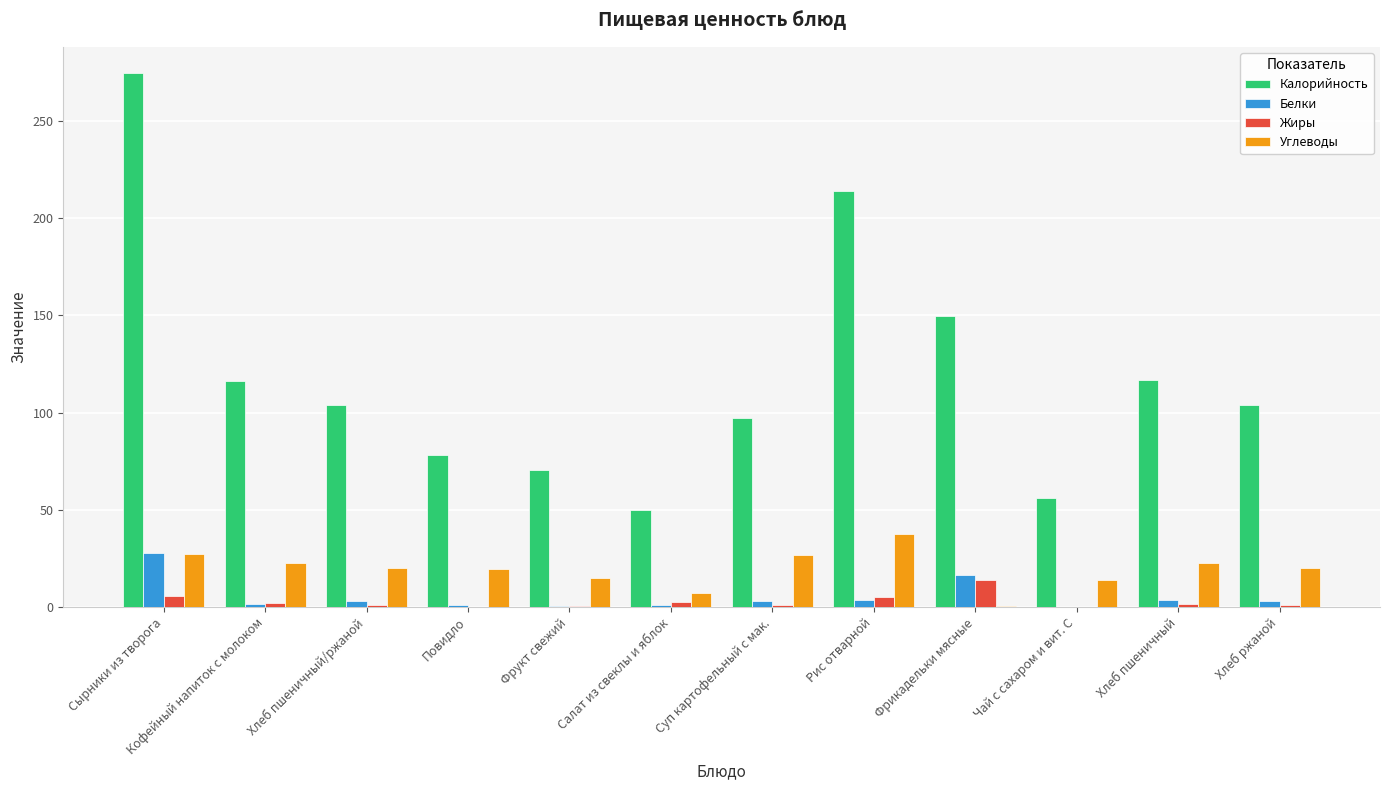

What is the greatest value displayed?

274.5